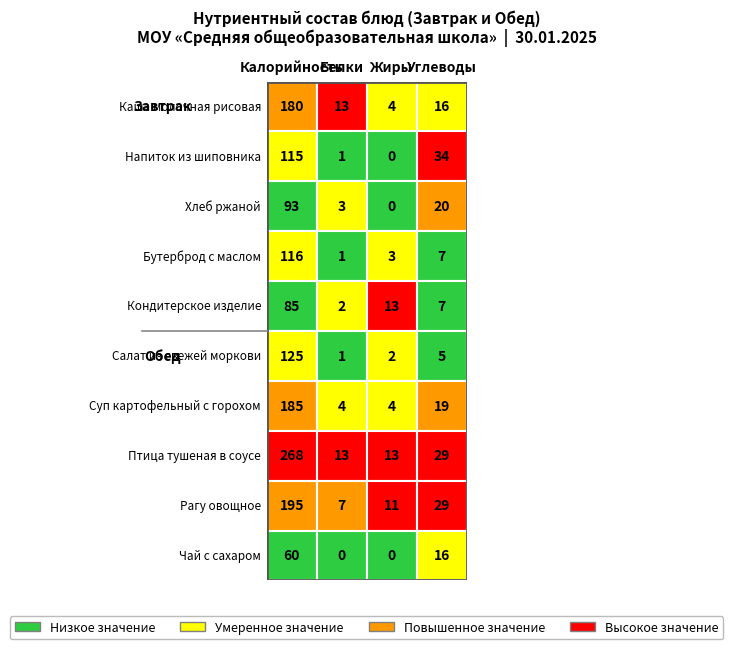

What is the difference between the maximum and minimum values in the Завтрак series?

95